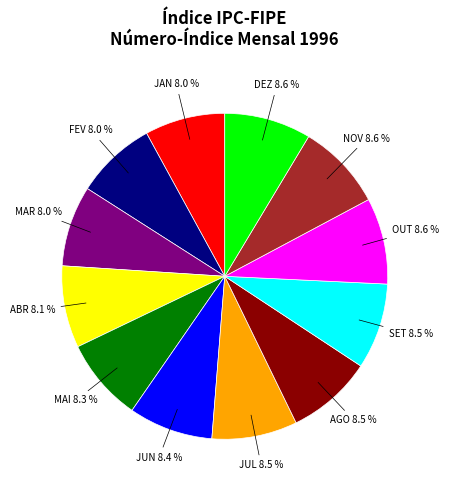

Is there a majority slice in this chart?

No